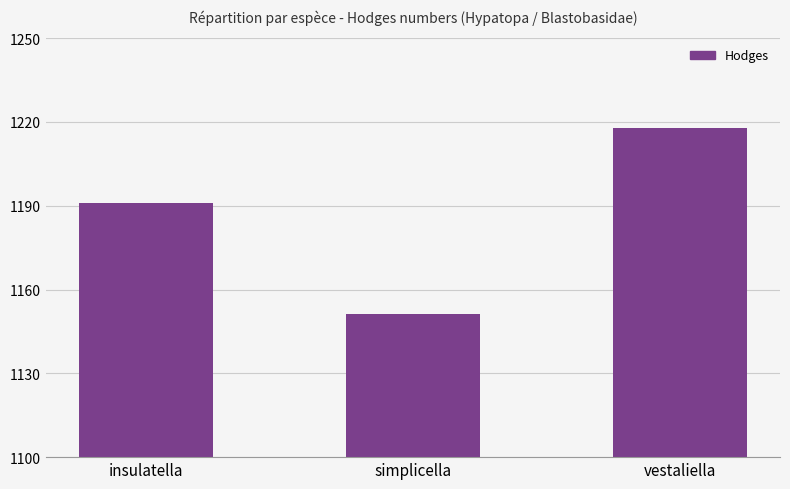

Rank the categories by value from lowest to highest.

simplicella, insulatella, vestaliella